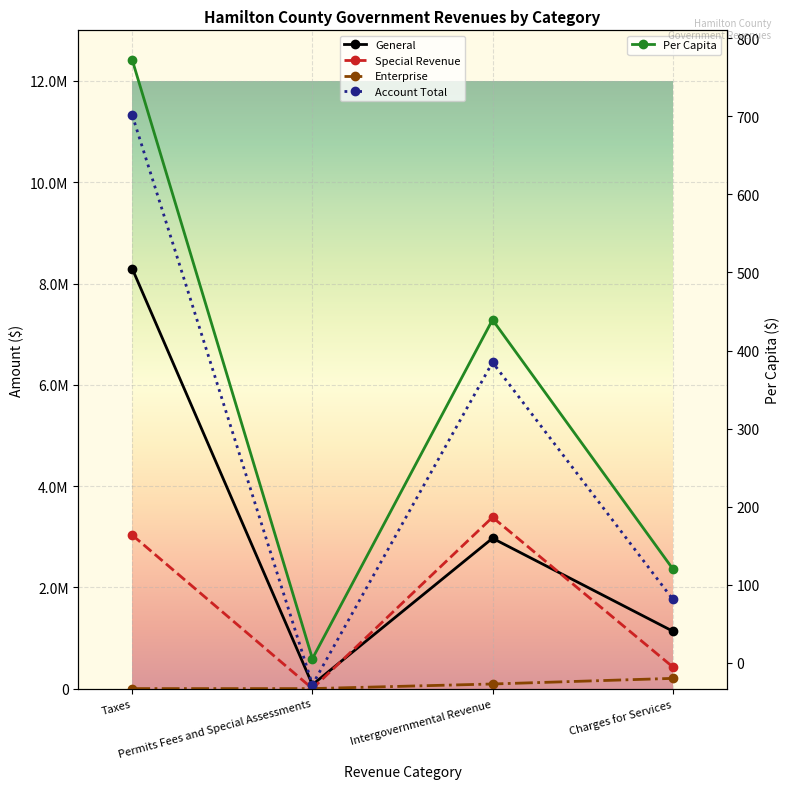

Between Taxes and Permits Fees and Special Assessments, which is larger?

Taxes